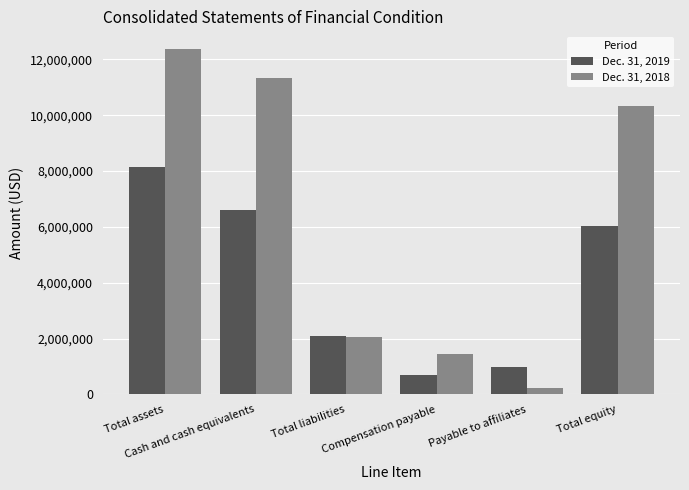

Reading right to left, list all the values displayed in this chart.

Dec. 31, 2019: 6037341	985632	709663	2099815	6587097	8137156
Dec. 31, 2018: 10318044	218788	1439526	2066156	11330705	12384200